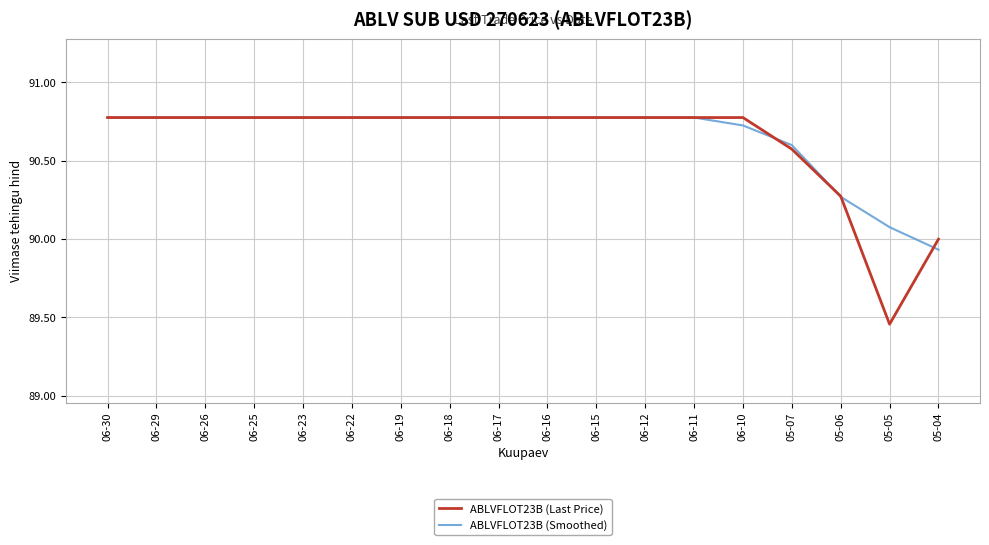

Is it true that ABLVFLOT23B (Last Price) equals 90.6 at 05-07?

True